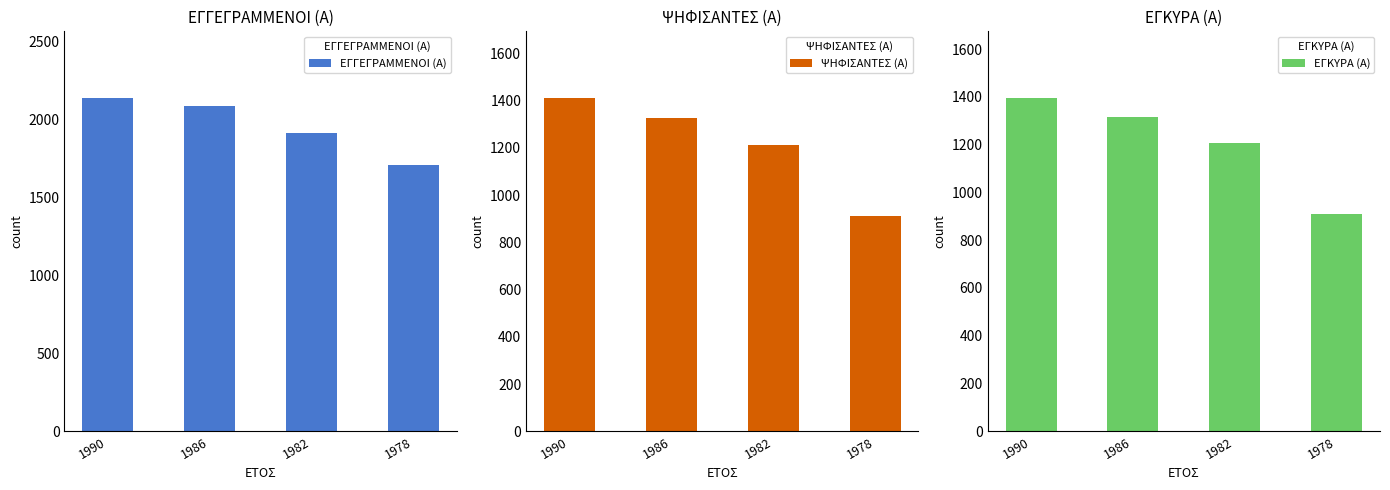

What is the total value across all series at 1990?

4942